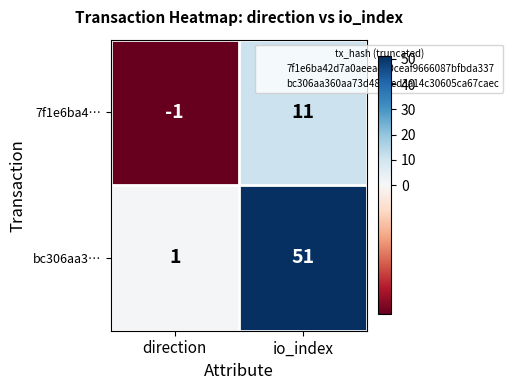

Is it true that bc306aa3… equals 1 at direction?

True